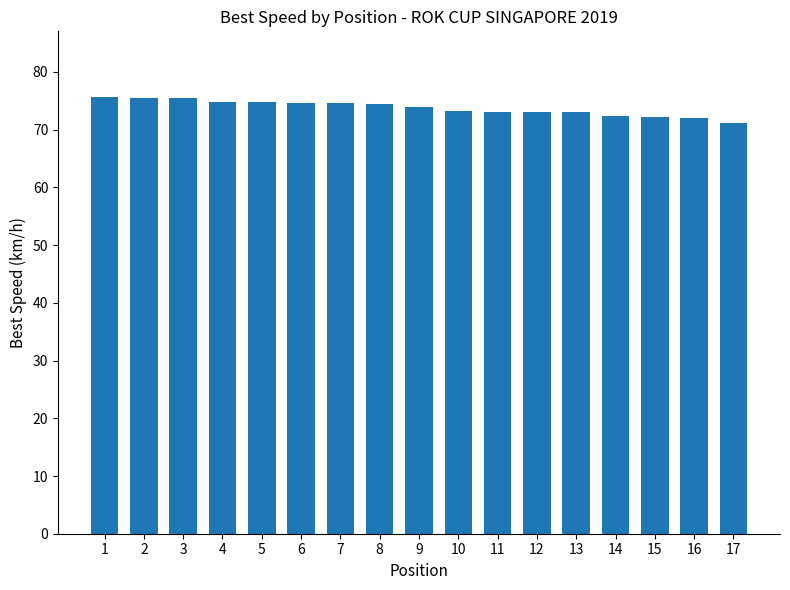

Which has a higher value, 17 or 14?

14